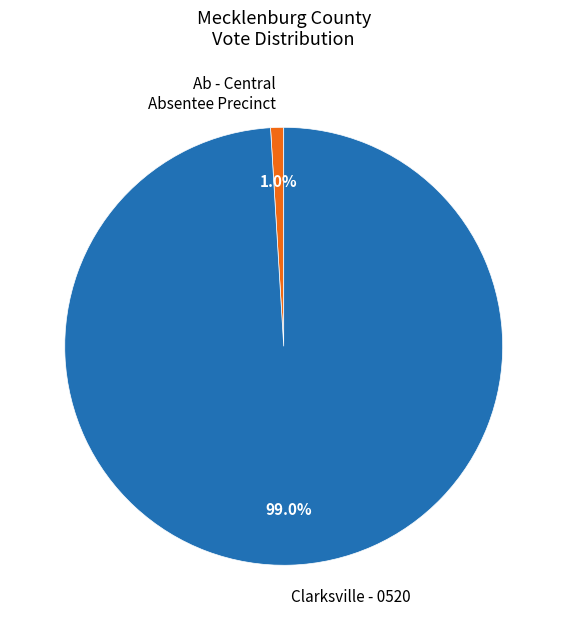

To the nearest percent, what is the difference between the Clarksville - 0520 and Ab - Central Absentee Precinct slice percentages?

98%